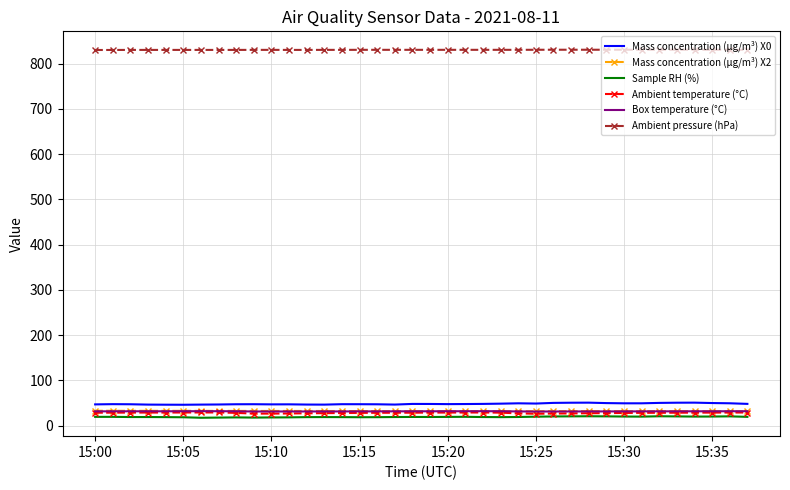

Which series has the largest range (max minus min)?

Mass concentration (μg/m³) X0